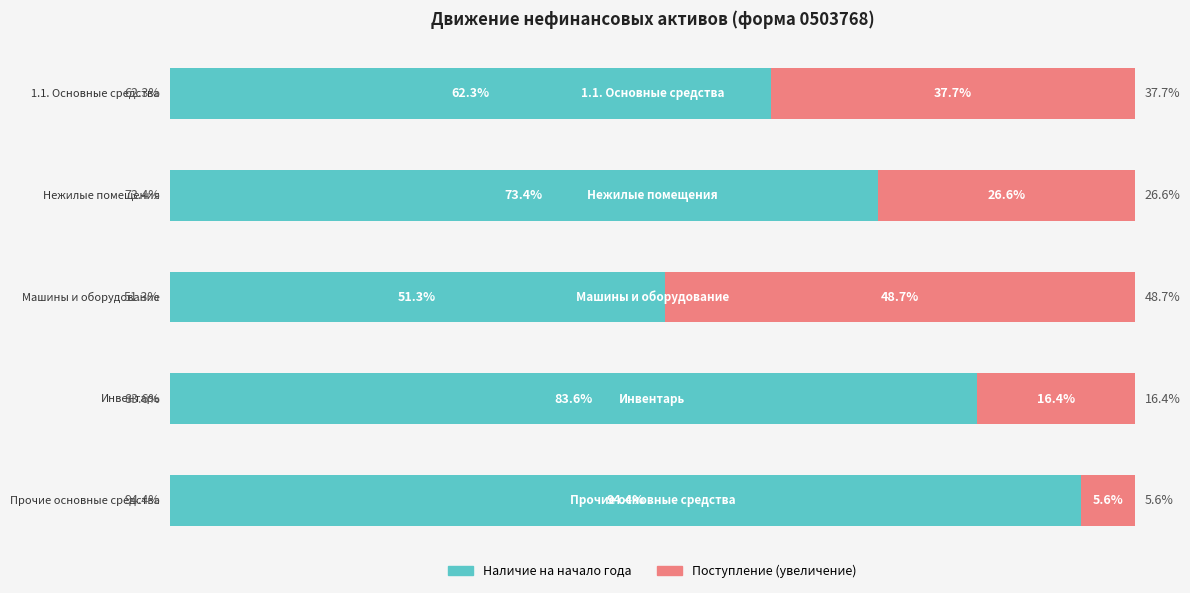

What is the value of the Наличие на начало года bar at the 2nd from the left?

73.4